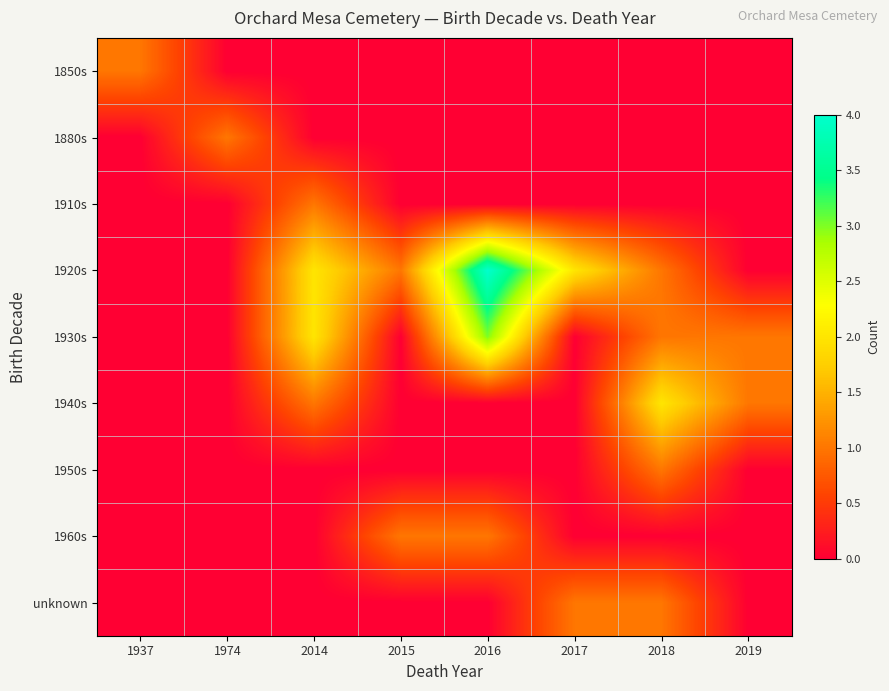

Reading left to right, extract all data points from this chart.

1850s: 1937=1	1974=0	2014=0	2015=0	2016=0	2017=0	2018=0	2019=0
1880s: 1937=0	1974=1	2014=0	2015=0	2016=0	2017=0	2018=0	2019=0
1910s: 1937=0	1974=0	2014=1	2015=0	2016=0	2017=0	2018=0	2019=0
1920s: 1937=0	1974=0	2014=2	2015=1	2016=4	2017=2	2018=1	2019=0
1930s: 1937=0	1974=0	2014=2	2015=0	2016=3	2017=0	2018=1	2019=1
1940s: 1937=0	1974=0	2014=1	2015=0	2016=0	2017=0	2018=2	2019=1
1950s: 1937=0	1974=0	2014=0	2015=0	2016=0	2017=0	2018=1	2019=0
1960s: 1937=0	1974=0	2014=0	2015=1	2016=1	2017=0	2018=0	2019=0
unknown: 1937=0	1974=0	2014=0	2015=0	2016=0	2017=1	2018=1	2019=0